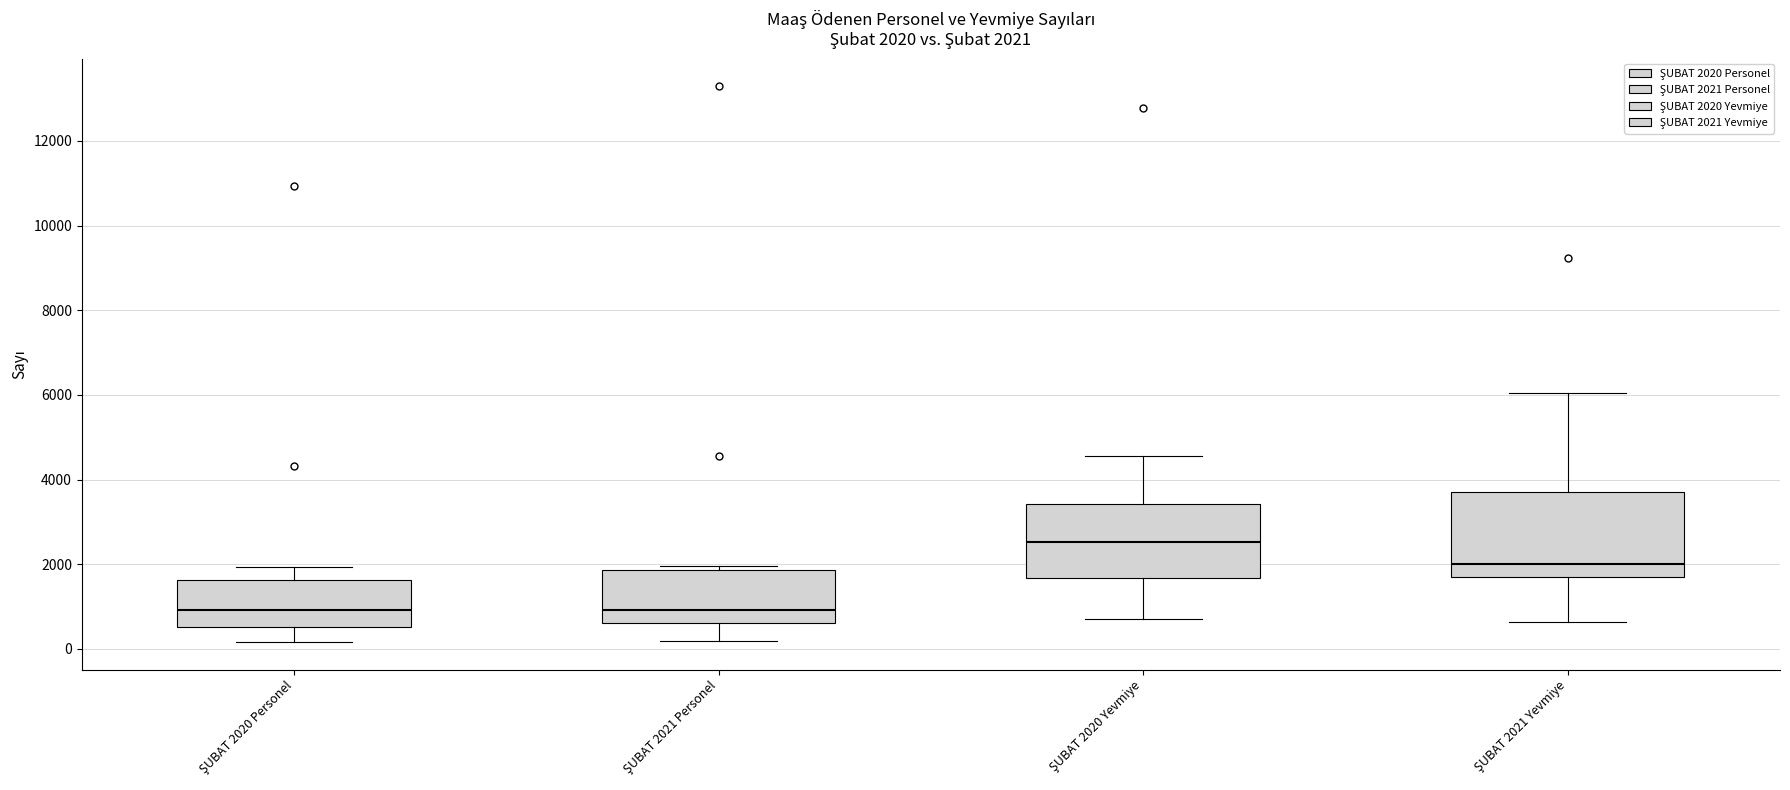

Comparing the boxes themselves (not the whiskers), which one is the tallest?

ŞUBAT 2021 Yevmiye